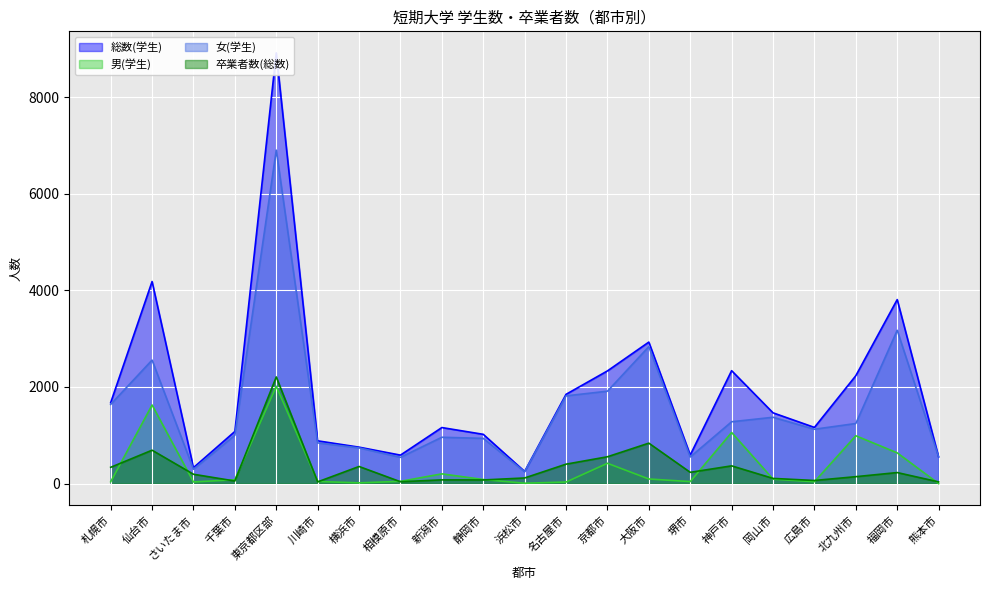

Count the number of categories in the chart.

21